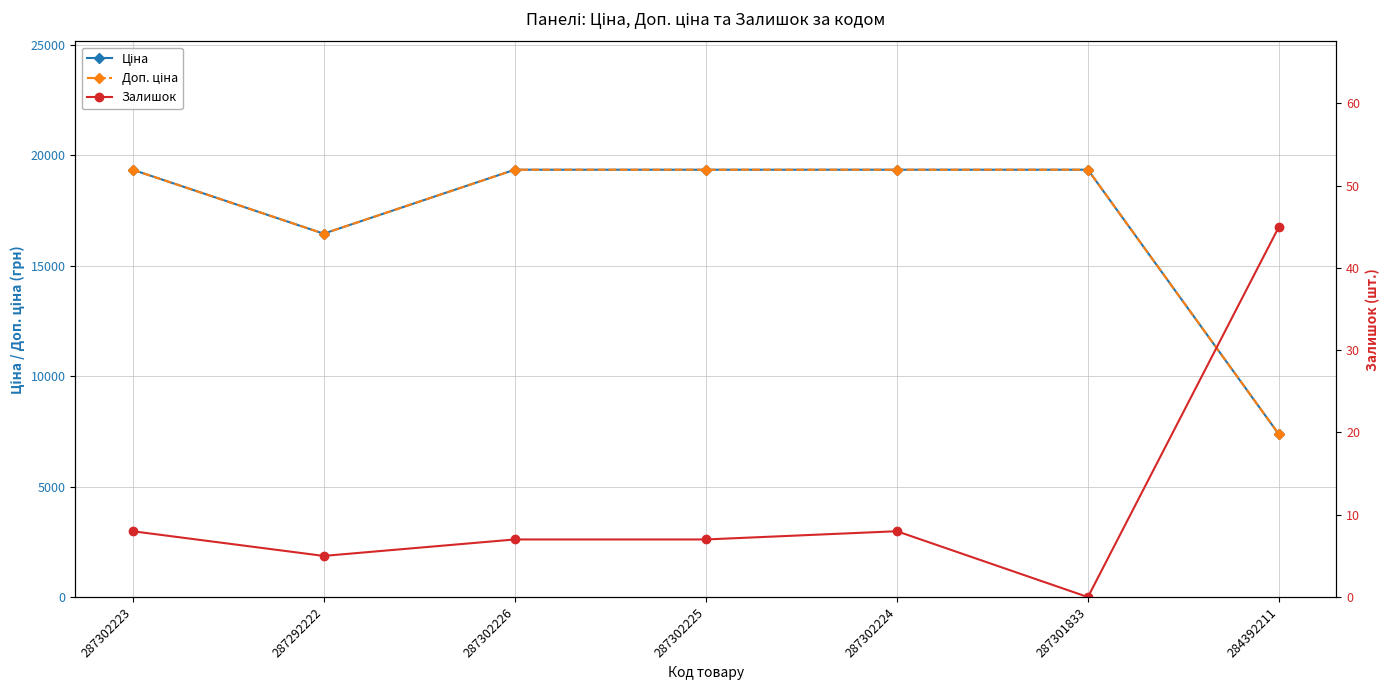

True or false: Ціна has a value of 19343.1 at 287302226.

True